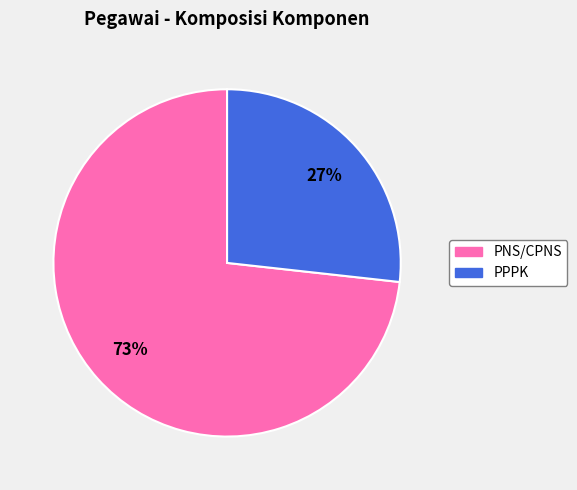

True or false: PNS/CPNS accounts for 73% of the total.

True